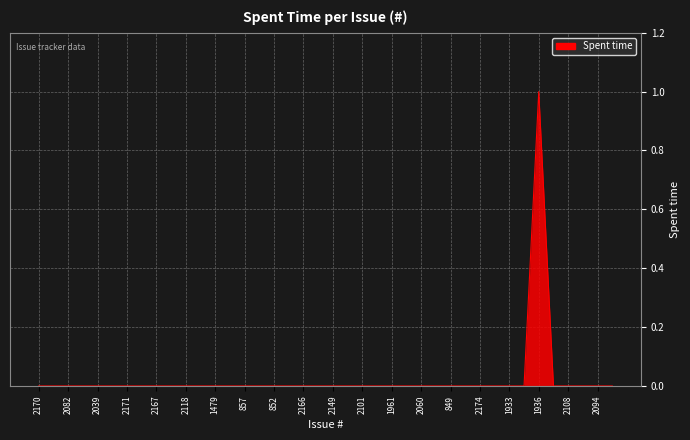

What is the label of the 37th point from the right?

2081